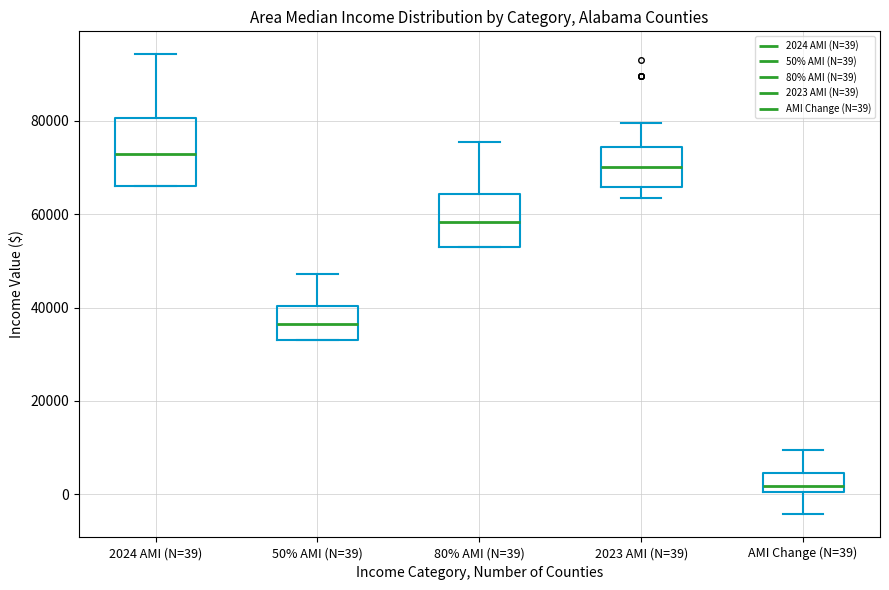

Where is the upper edge of the box for 50% AMI (N=39) on the y-axis? The values are not printed on the chart, so give them approximately, as read against the axis.

40000